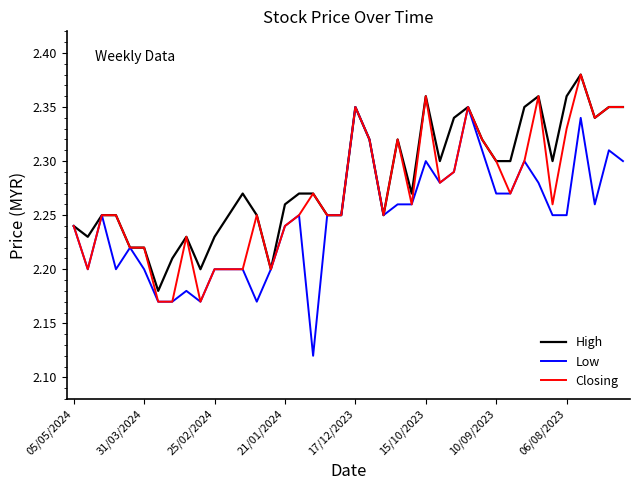

List the series in order of their overall mean, lowest first.

Low, Closing, High